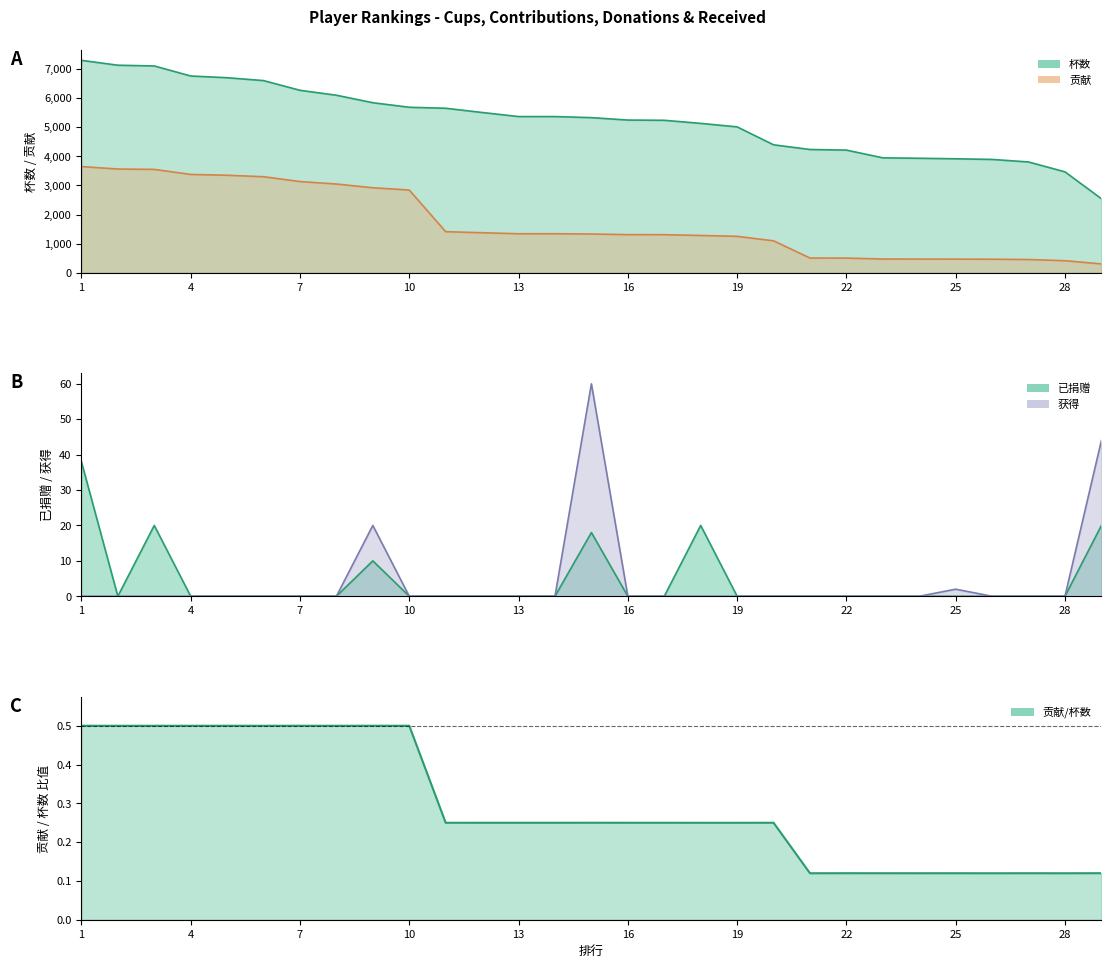

Which category has the lowest value across all series?

2